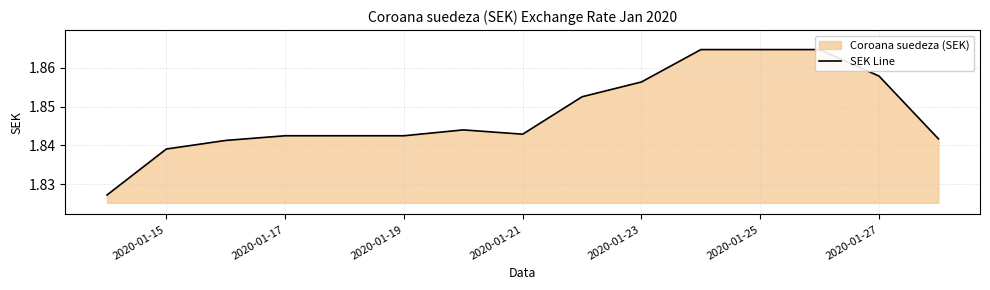

True or false: the data shows 3.1 at 2020-01-15.

False